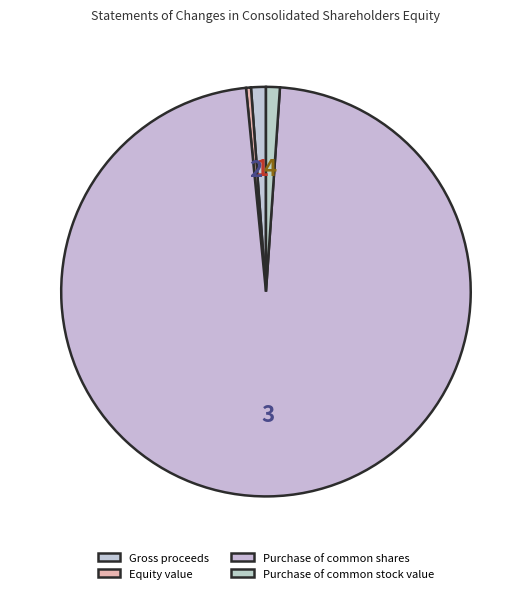

How many segments does this pie chart have?

4